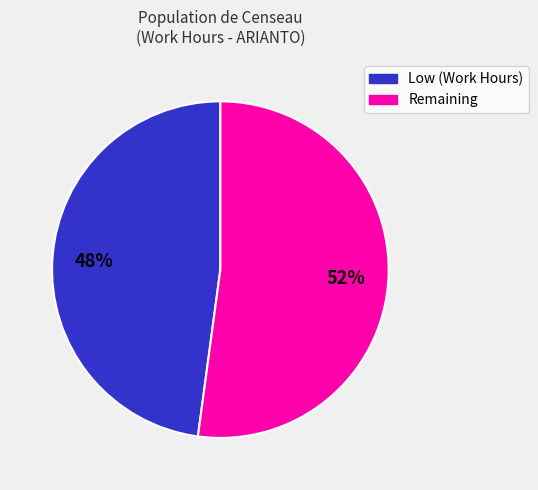

Is there a majority slice in this chart?

Yes